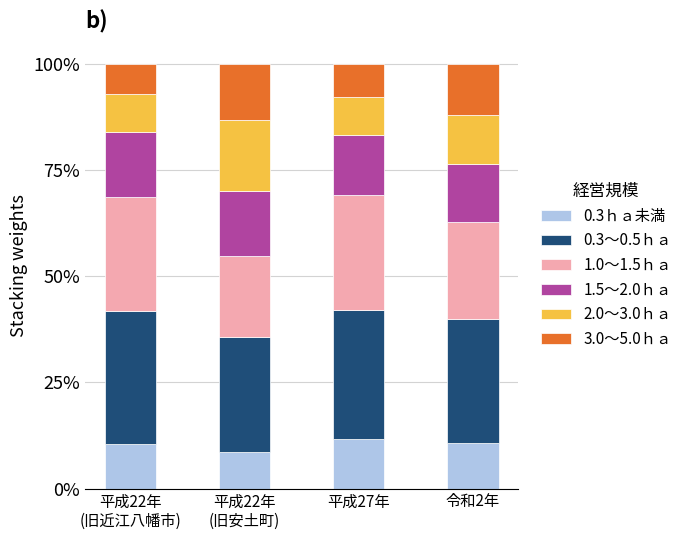

Which category has the lowest value in the 0.3ｈａ未満 series?

平成22年
(旧安土町)